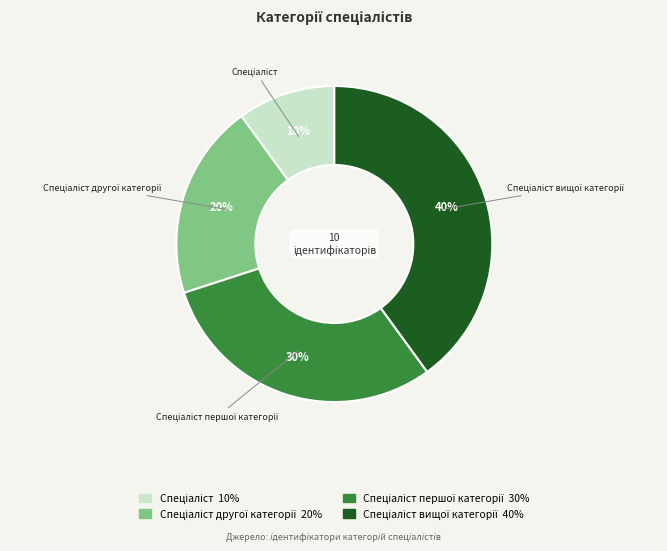

Is there a majority slice in this chart?

No